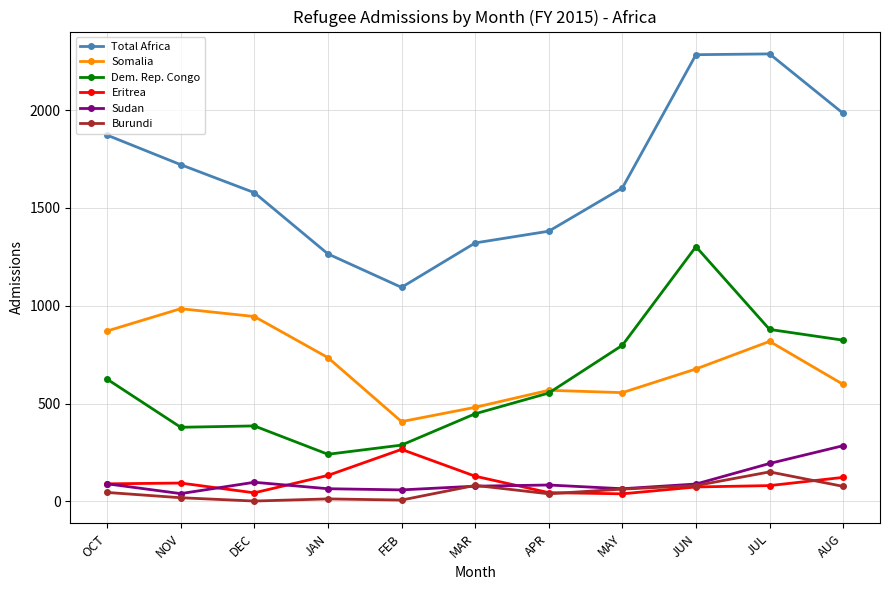

Which series has the largest total across all categories?

Total Africa